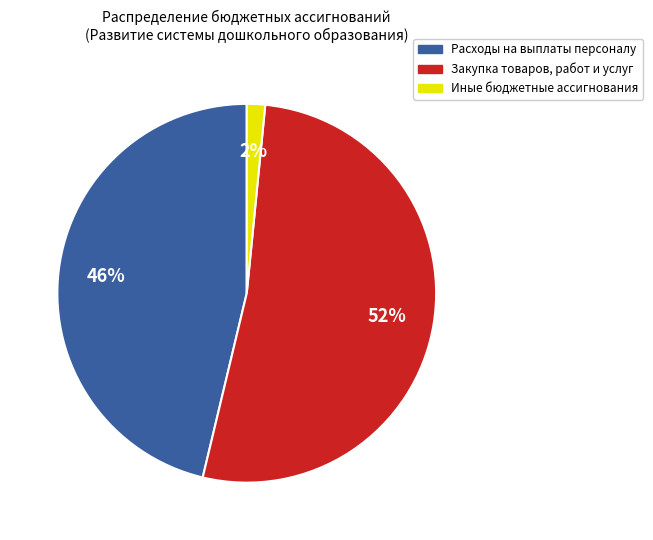

Combined, do Расходы на выплаты персоналу and Иные бюджетные ассигнования account for over 50%?

No